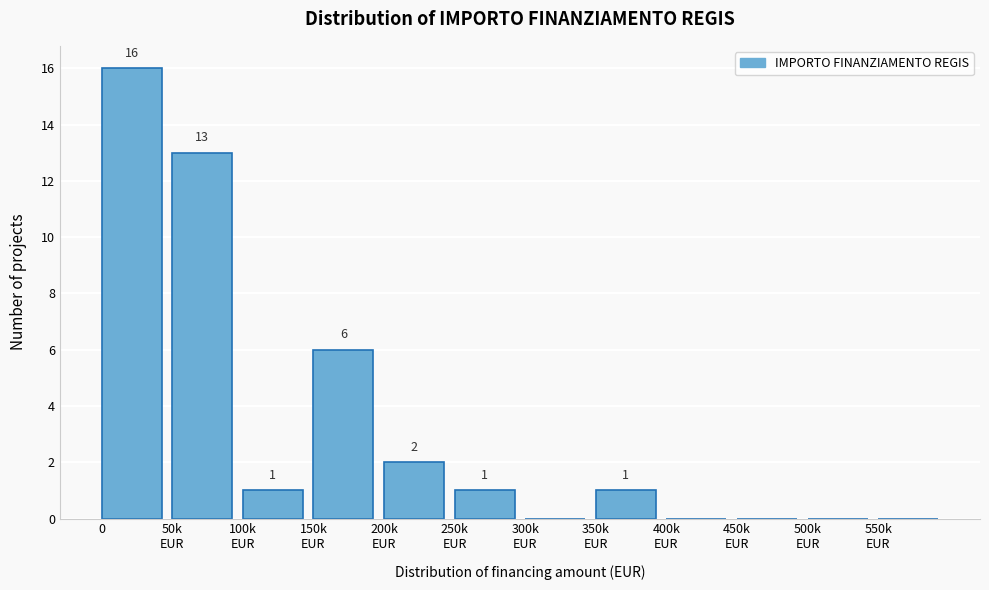

The value at 0 is 16. True or false?

True